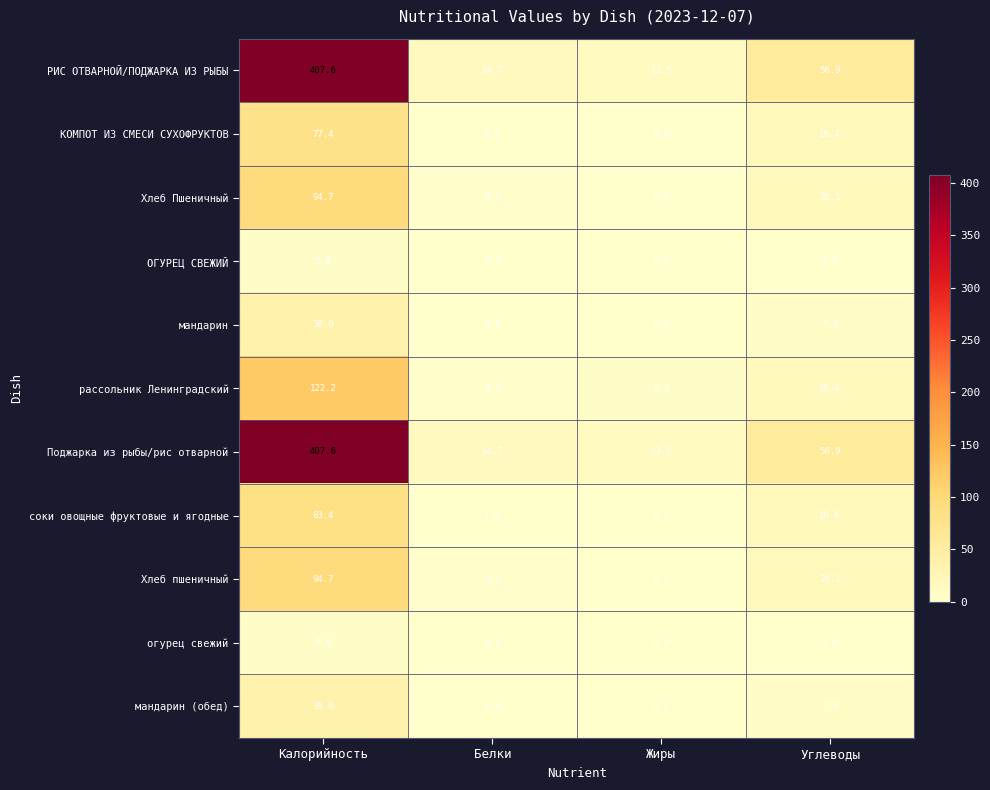

Rank the categories by рассольник Ленинградский value from highest to lowest.

Калорийность, Углеводы, Жиры, Белки